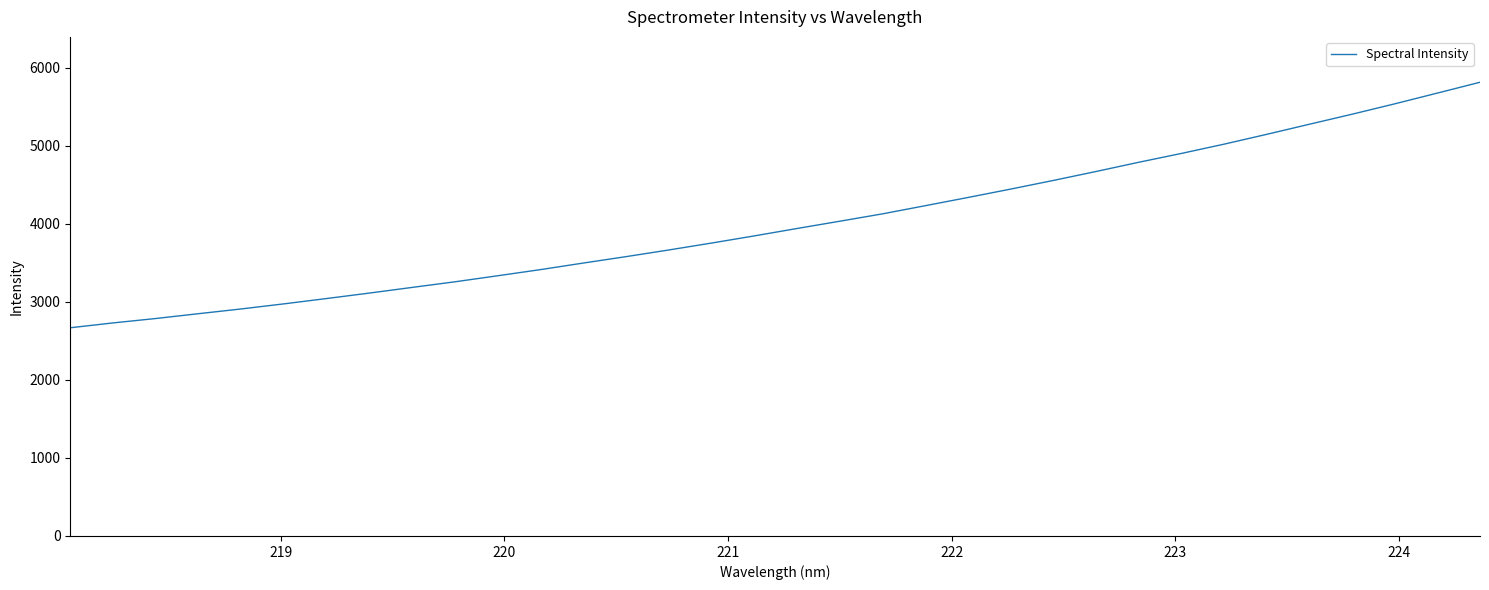

What is the difference between the maximum and minimum values?

3144.3